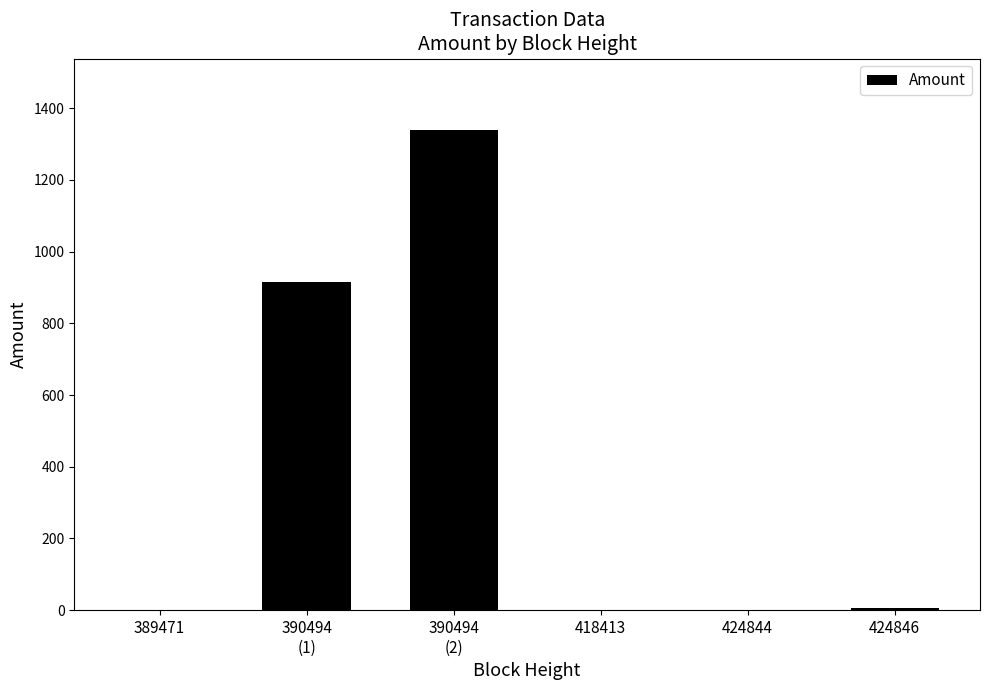

Where is the data nearest to the value 669?

390494
(1)